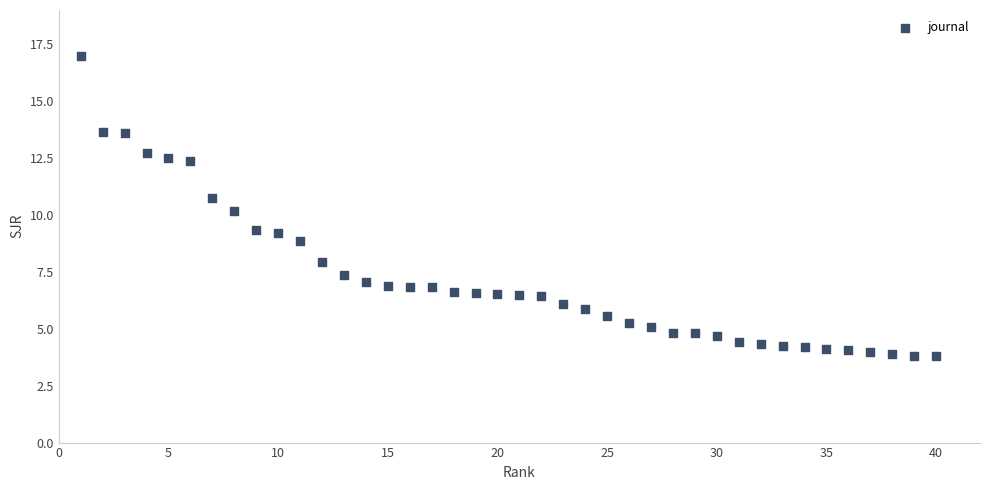

What is the range of Y values (max minus min)?

13.2